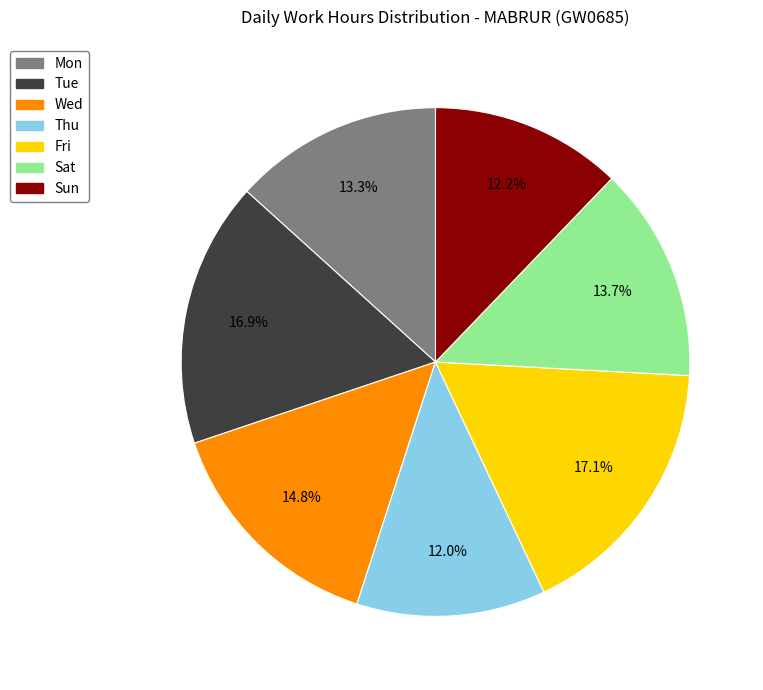

Is it true that Fri is 25% of the pie?

False